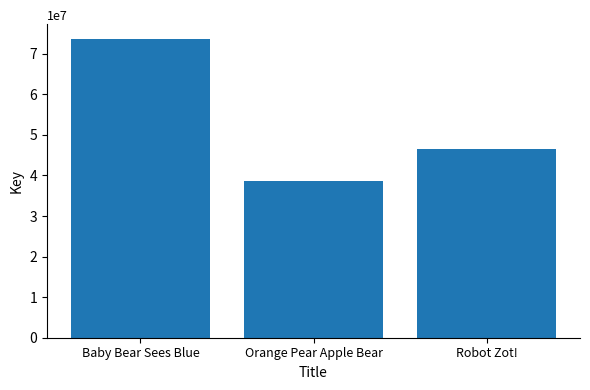

What is the minimum value shown in the chart?

38603599